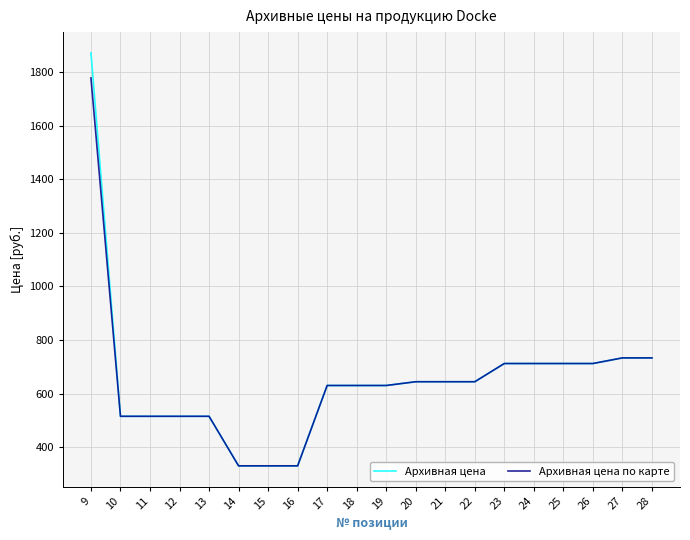

Which series has the largest range (max minus min)?

Архивная цена